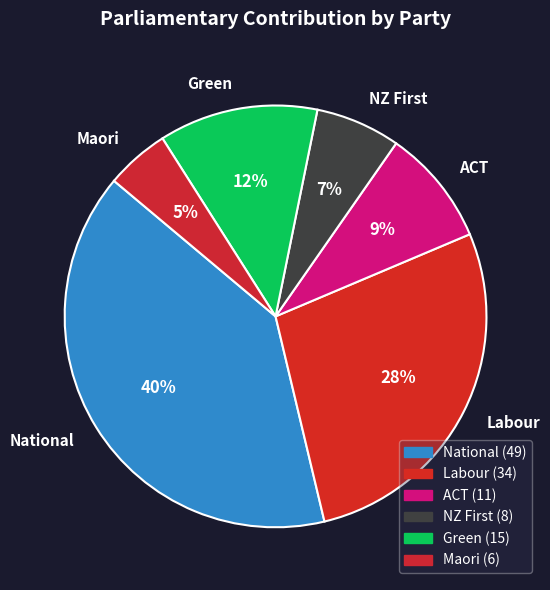

Which has a higher value, Green or National?

National